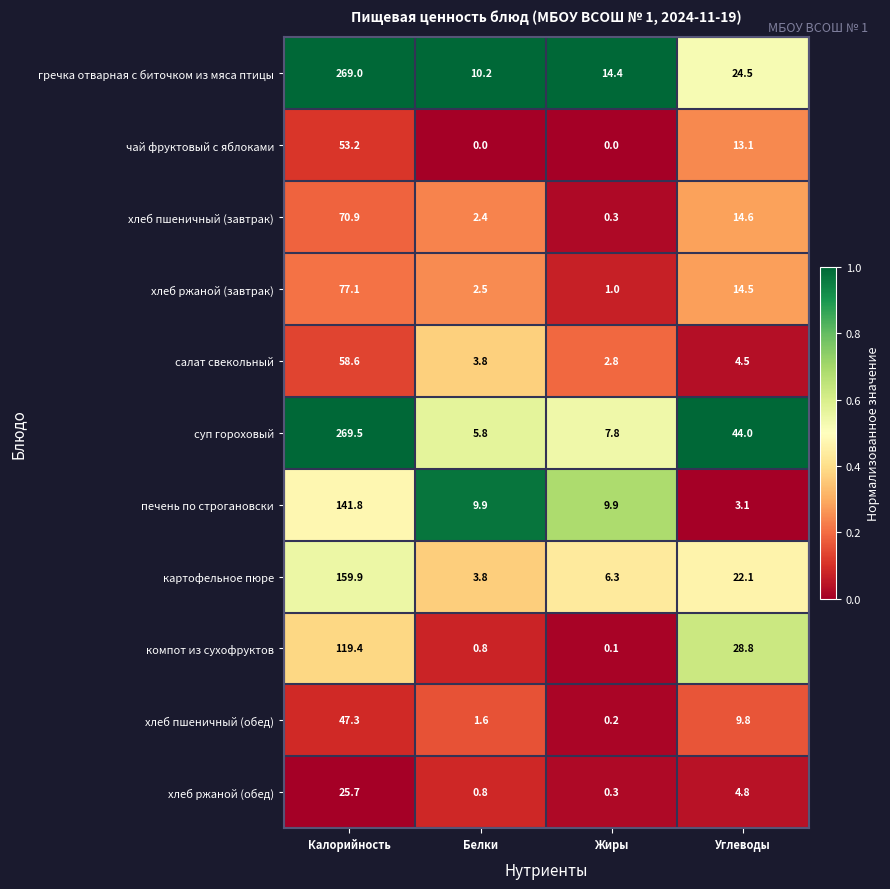

Which series has the largest total across all categories?

суп гороховый